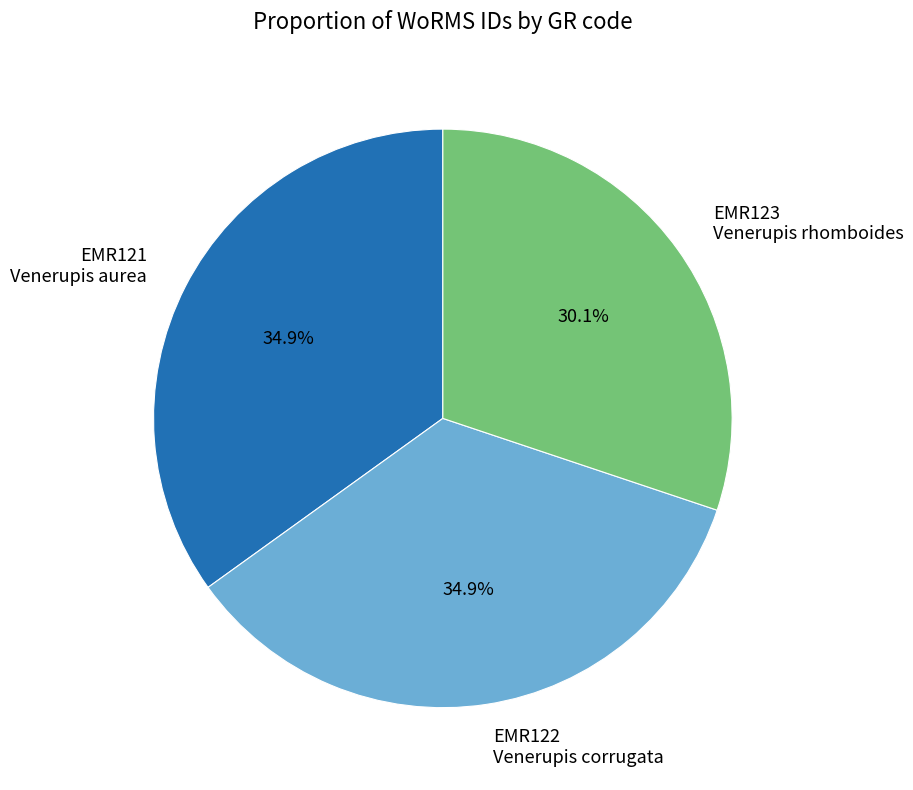

Does EMR121 Venerupis aurea account for over 50% of the chart?

No